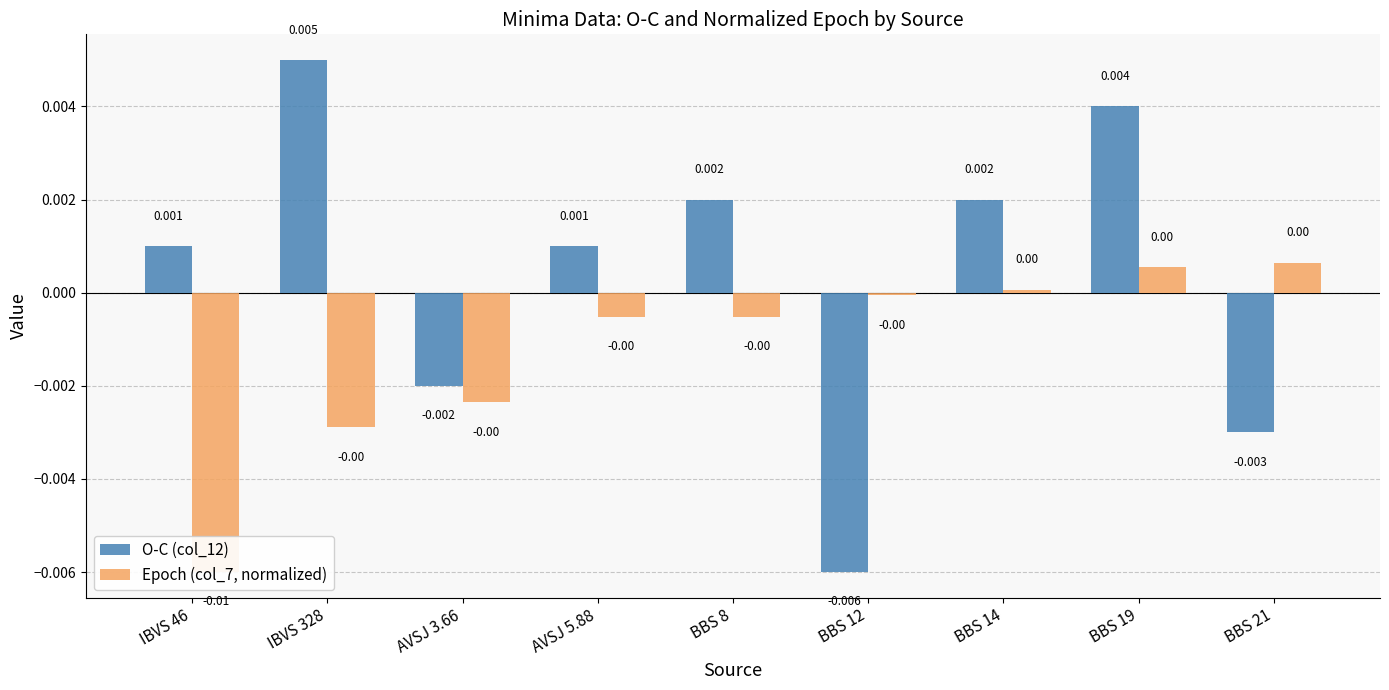

Is it true that Epoch (col_7, normalized) equals -0.0 at BBS 8?

True